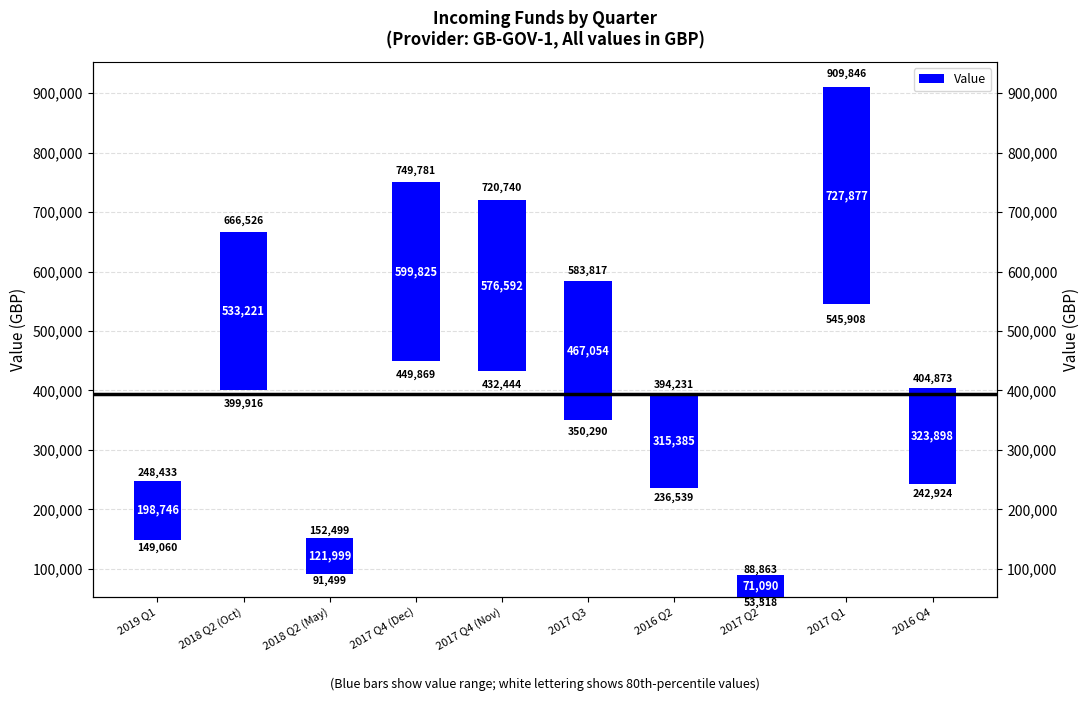

Between 2018 Q2 (Oct) and 2018 Q2 (May), which is larger?

2018 Q2 (Oct)